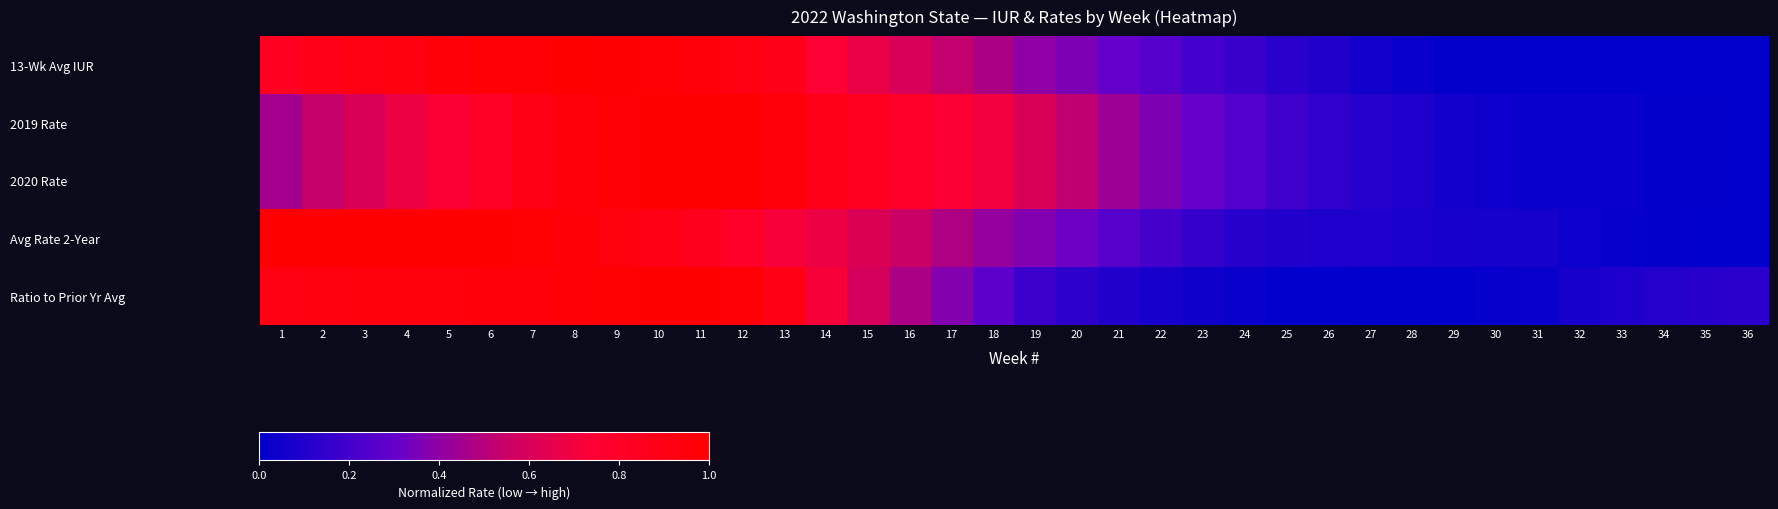

At which category does the chart reach its minimum across all series?

31